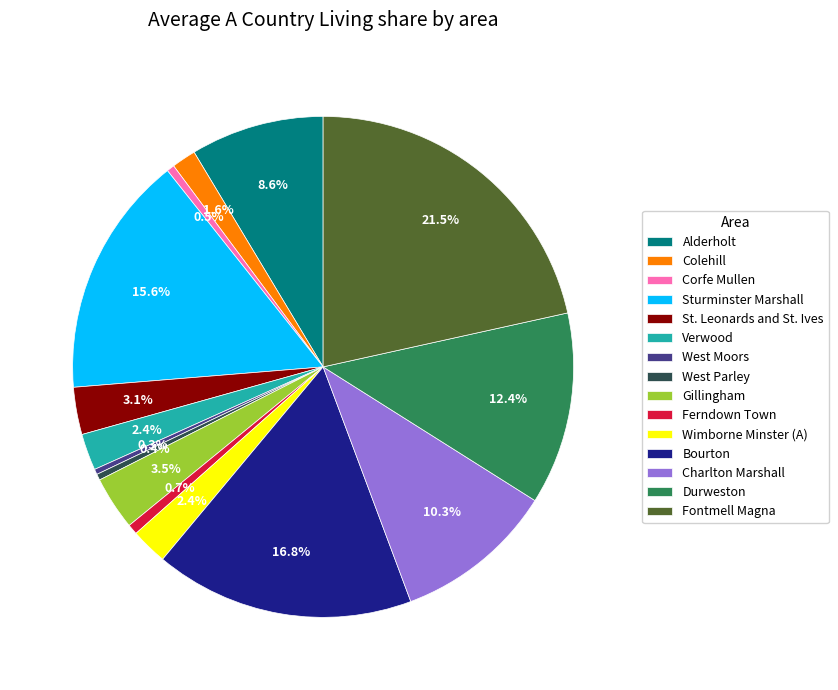

Approximately how many times larger is the value at Colehill compared to West Parley?

4.0